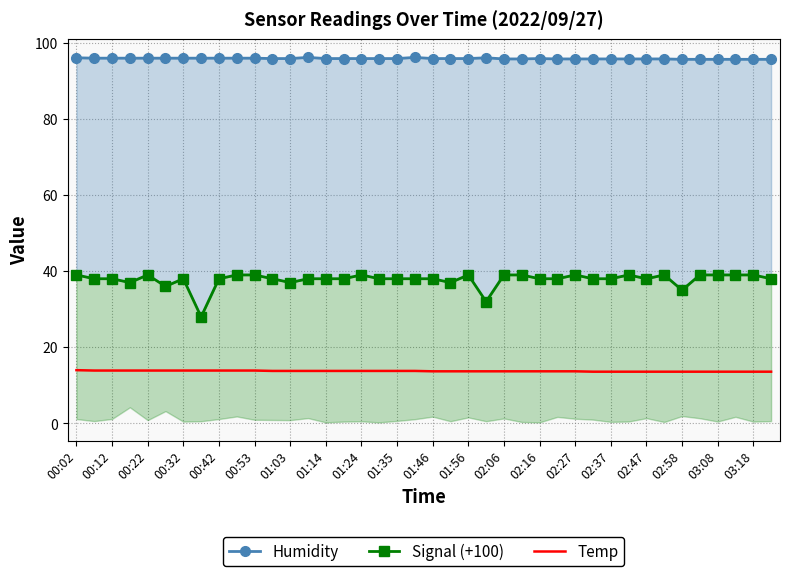

Does the chart have visible grid lines?

Yes